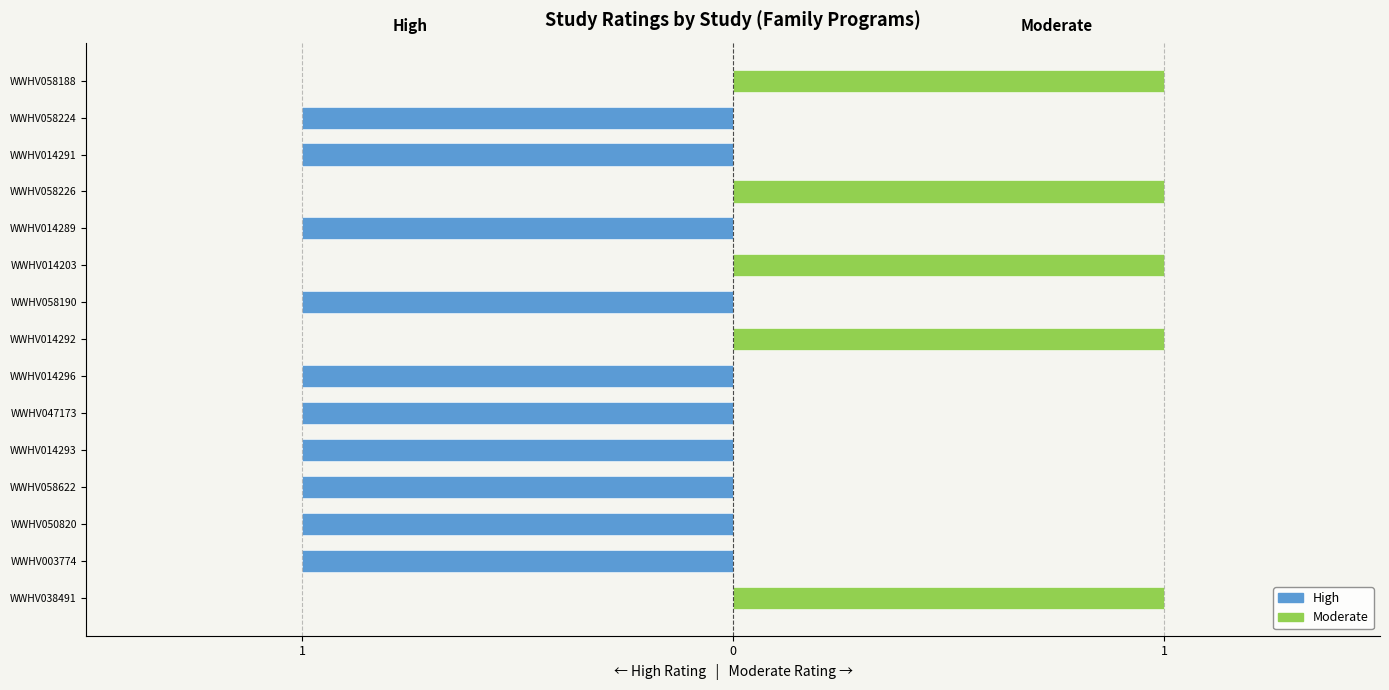

Is it true that High equals -2 at WWHV058190?

False